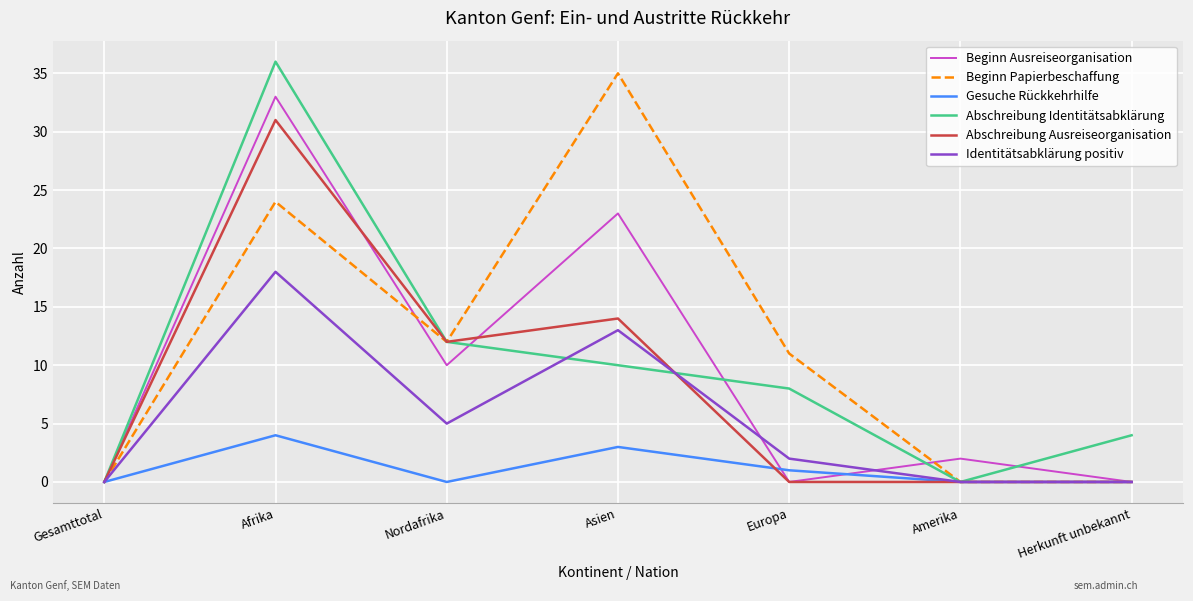

What are all the series names shown in the legend?

Beginn Ausreiseorganisation, Beginn Papierbeschaffung, Gesuche Rückkehrhilfe, Abschreibung Identitätsabklärung, Abschreibung Ausreiseorganisation, Identitätsabklärung positiv